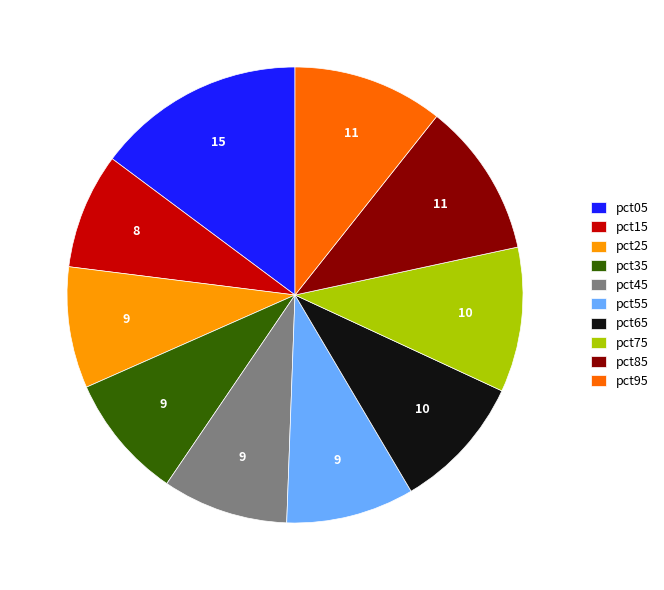

Does any single category account for the majority?

No